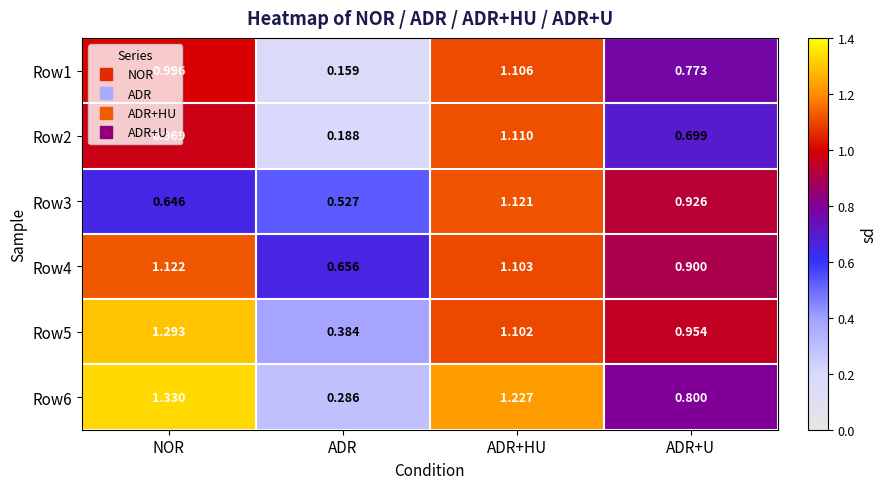

At which label is Row2 closest to 0?

ADR